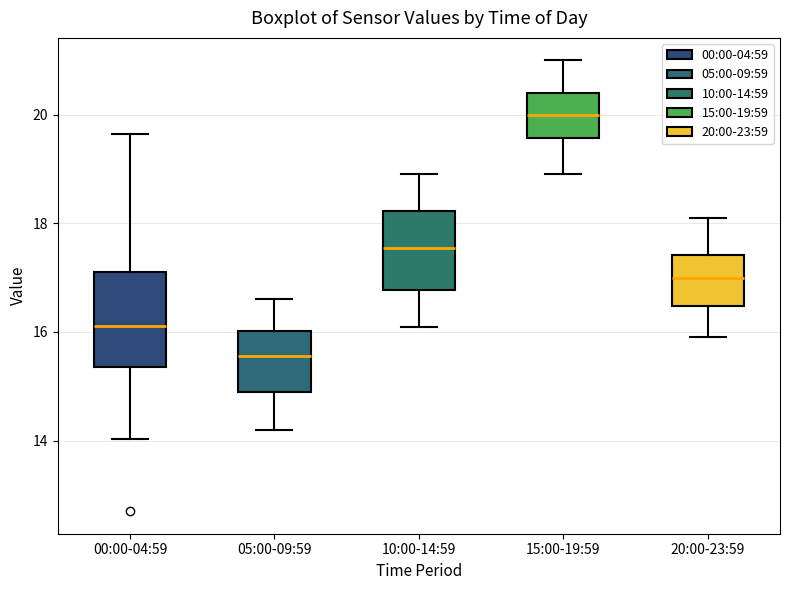

Where is the upper edge of the box for 00:00-04:59 on the y-axis? The values are not printed on the chart, so give them approximately, as read against the axis.

17.2